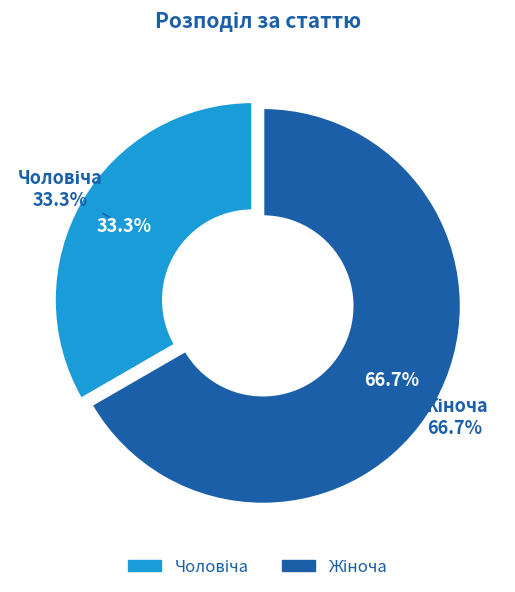

How many segments does this pie chart have?

2